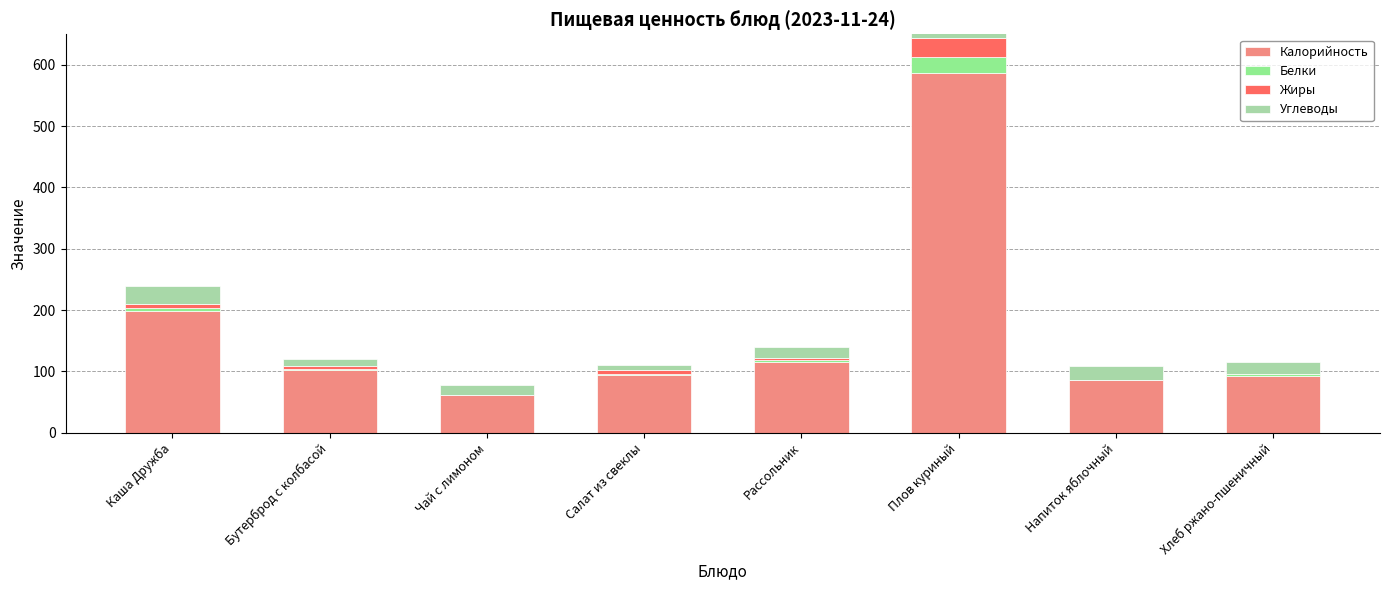

What is the difference between the Углеводы values at Плов куриный and Каша Дружба?

26.2